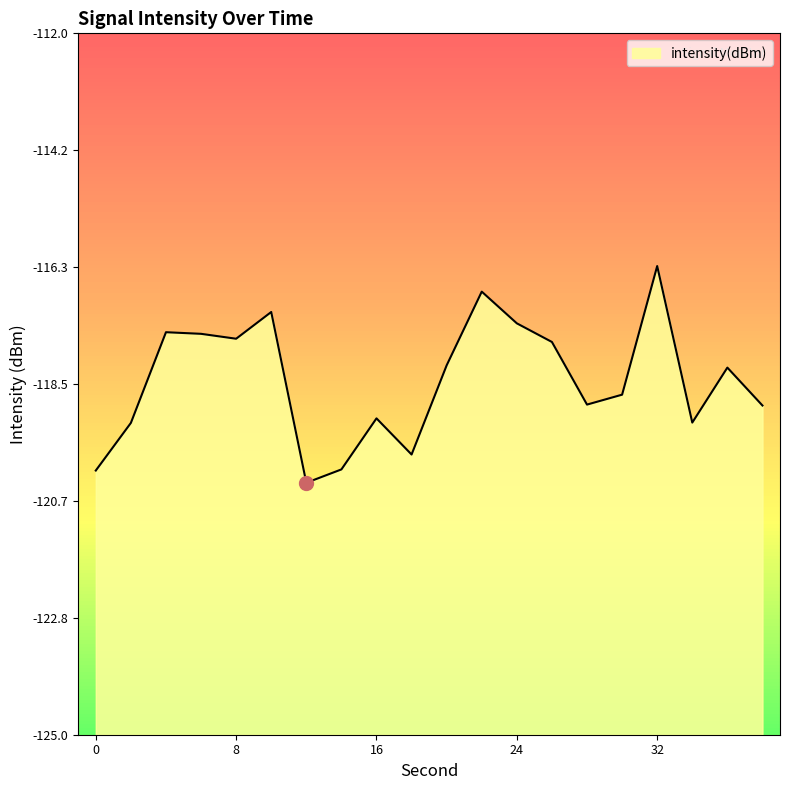

How many interior local peaks (higher than both neighbors) does the data have?

6